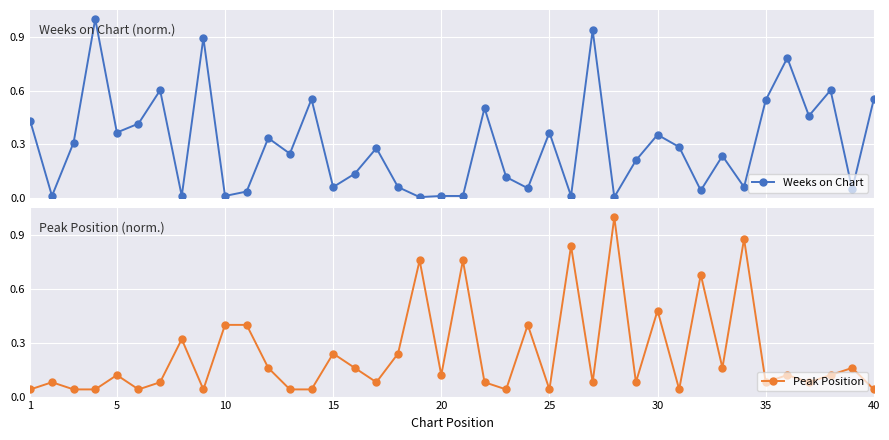

Reading left to right, what are all the values shown in this chart?

Weeks on Chart: 0.4	0.0	0.3	1.0	0.4	0.4	0.6	0.0	0.9	0.0	0.0	0.3	0.2	0.6	0.1	0.1	0.3	0.1	0.0	0.0	0.0	0.5	0.1	0.1	0.4	0.0	0.9	0.0	0.2	0.4	0.3	0.0	0.2	0.1	0.5	0.8	0.5	0.6	0.0	0.6
Peak Position: 0.0	0.1	0.0	0.0	0.1	0.0	0.1	0.3	0.0	0.4	0.4	0.2	0.0	0.0	0.2	0.2	0.1	0.2	0.8	0.1	0.8	0.1	0.0	0.4	0.0	0.8	0.1	1.0	0.1	0.5	0.0	0.7	0.2	0.9	0.1	0.1	0.1	0.1	0.2	0.0